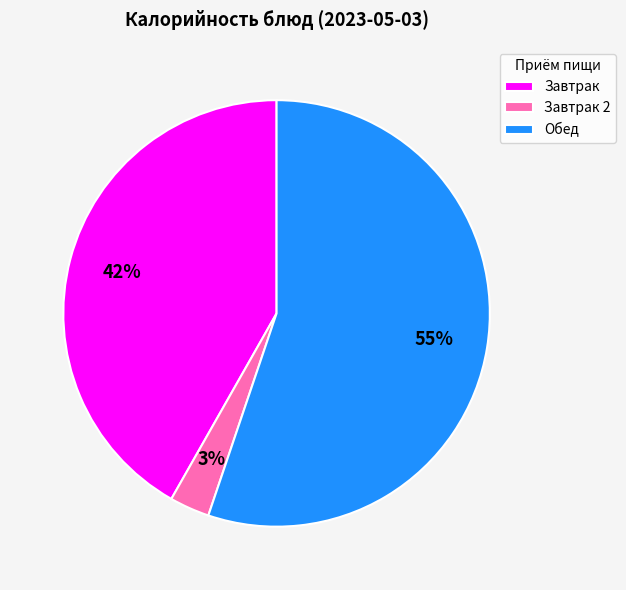

Between Завтрак and Завтрак 2, which is larger?

Завтрак